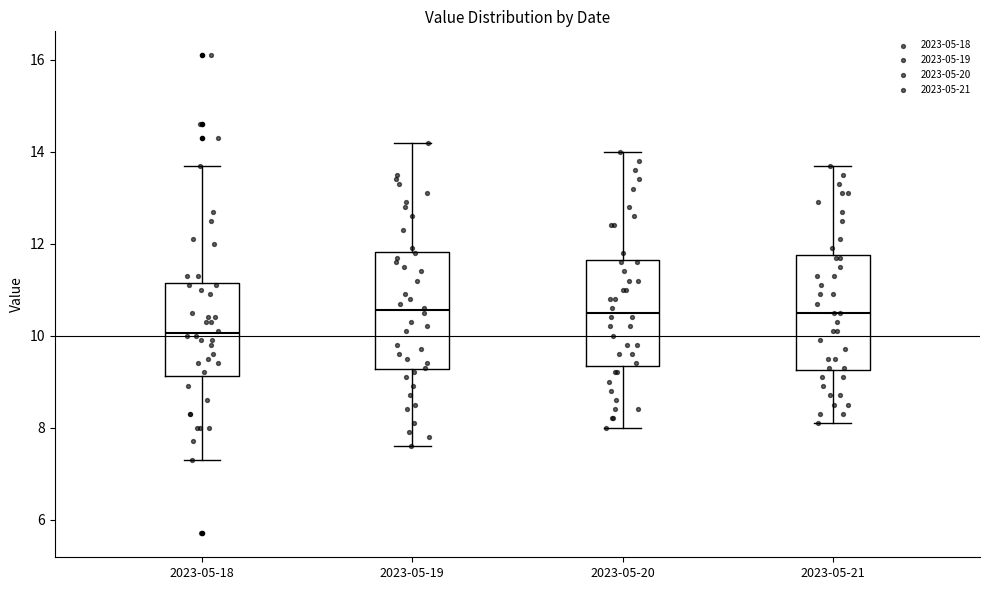

Reading left to right, transcribe this box plot: for each box, give where its median line is, the range the box spans, and where its two whiskers end, as read against the y-axis. The values are not printed on the chart, so give them approximately, as read against the axis.

2023-05-18: median 10.0, box 9.2 to 11.2, whiskers 7.4 to 13.8
2023-05-19: median 10.6, box 9.2 to 11.8, whiskers 7.6 to 14.2
2023-05-20: median 10.6, box 9.4 to 11.6, whiskers 8.0 to 14.0
2023-05-21: median 10.6, box 9.2 to 11.8, whiskers 8.2 to 13.8